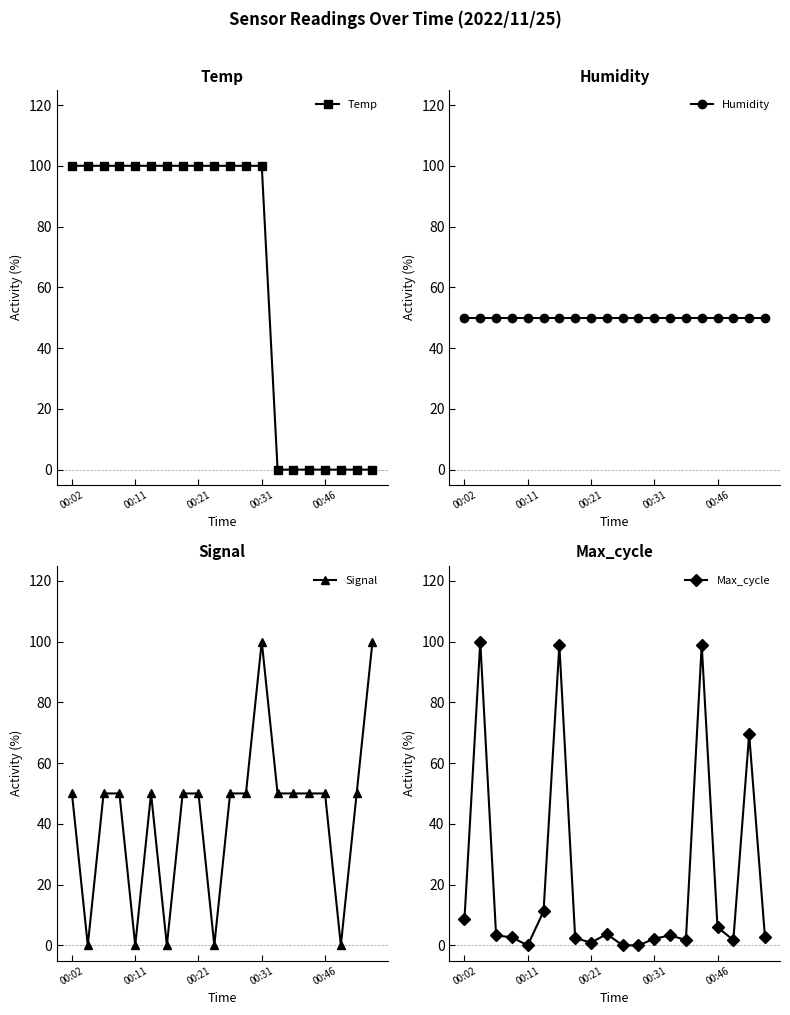

Which series has the largest total across all categories?

Temp